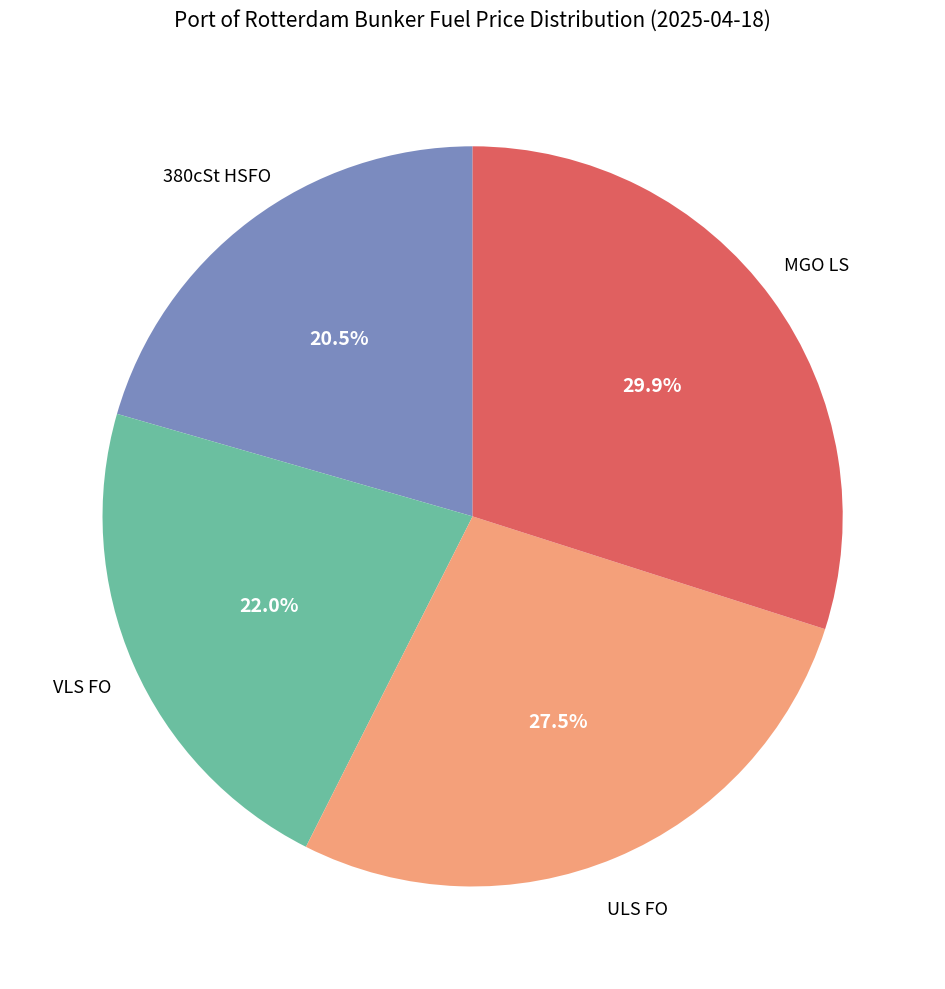

Does any single category account for the majority?

No